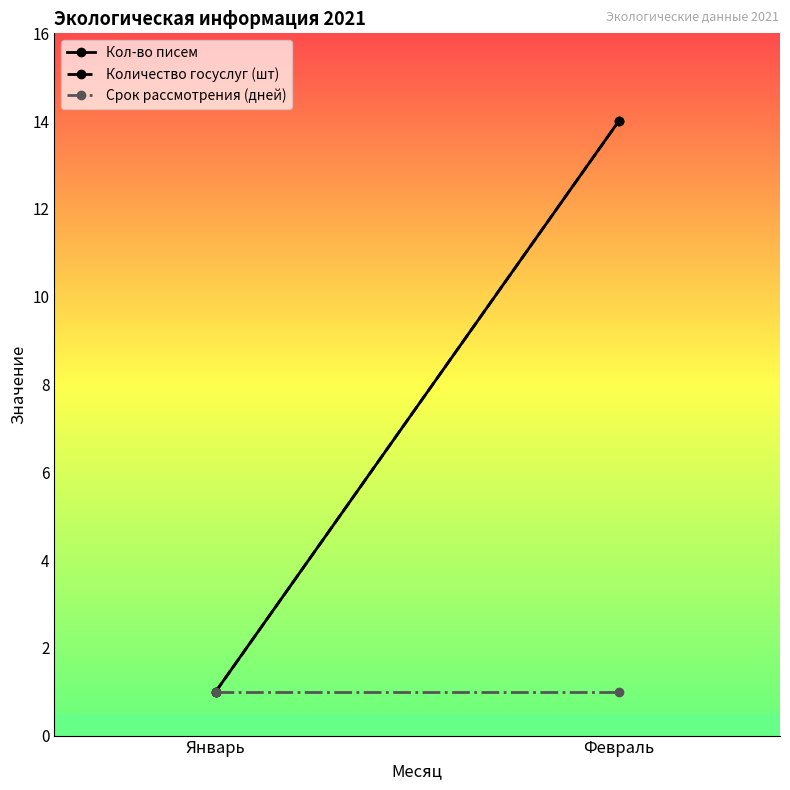

How many lines are shown in the chart?

3